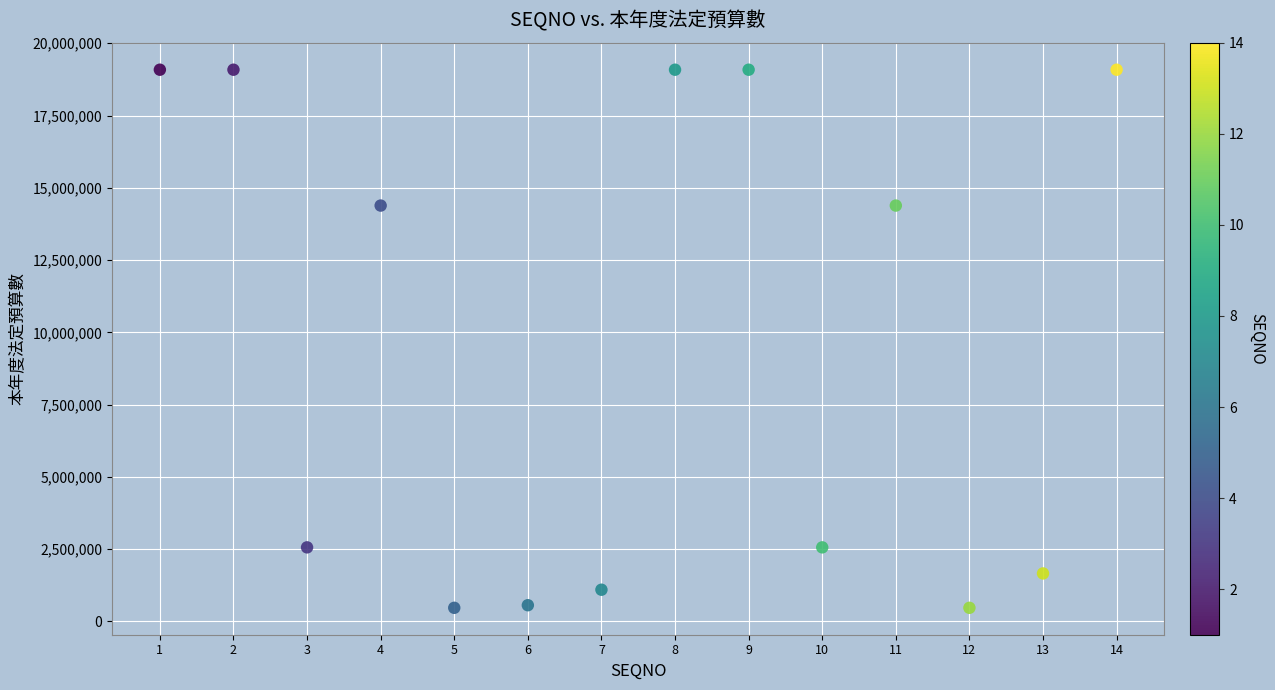

What is the range of X values (max minus min)?

13